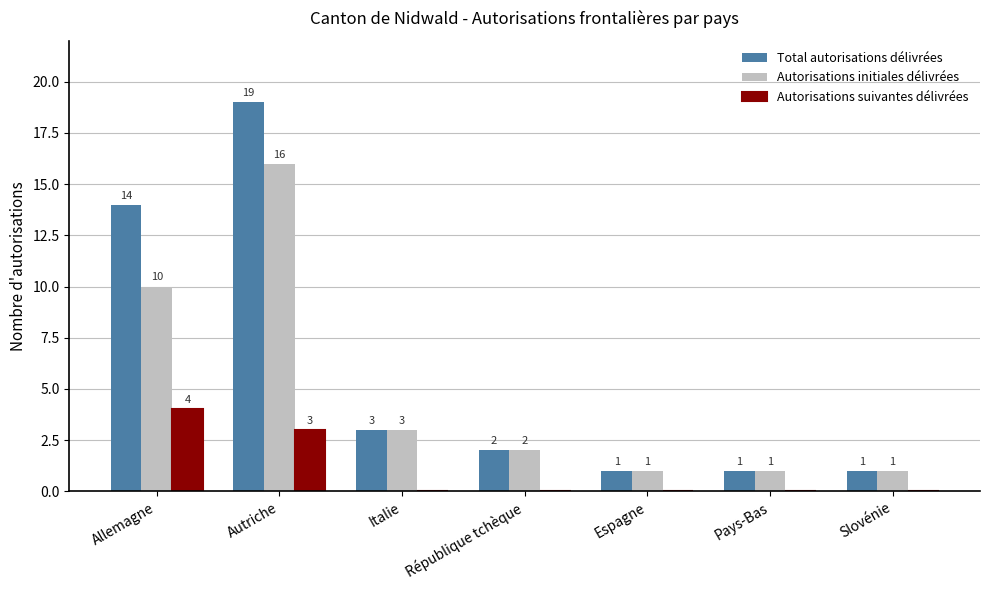

At which category is the sum across all series the highest?

Autriche